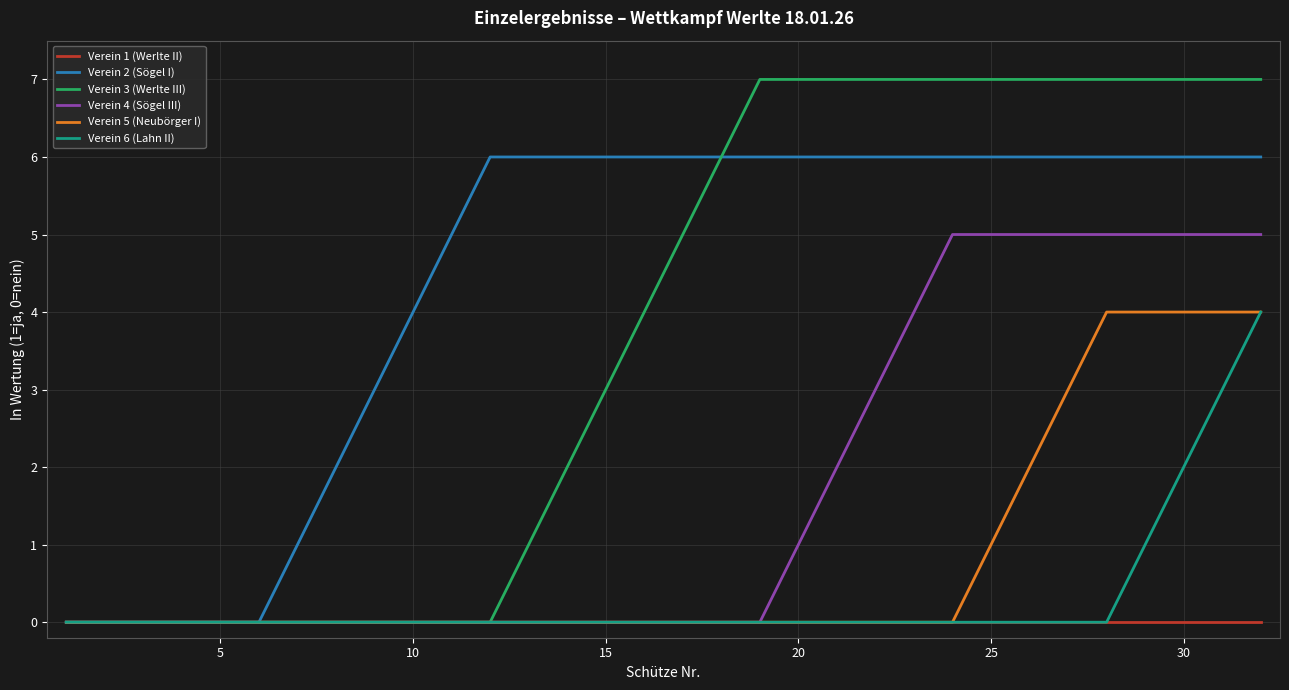

Which series has the largest total across all categories?

Verein 2 (Sögel I)